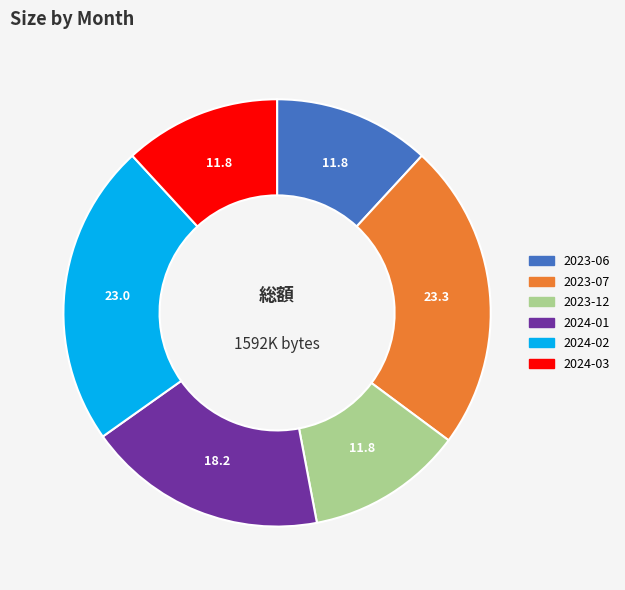

The 2024-01 slice represents 18% of the pie. True or false?

True